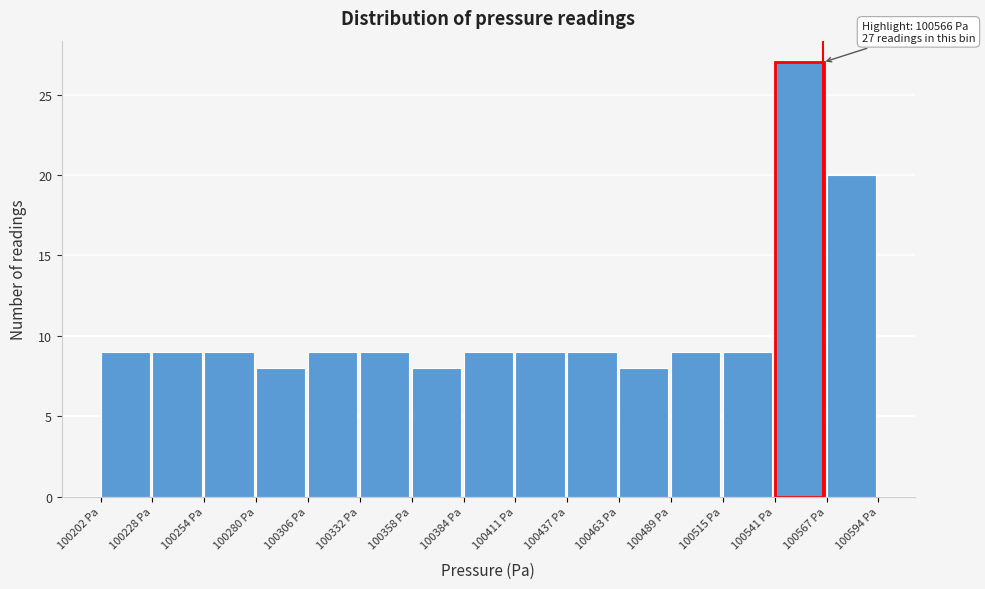

Over which range of the x-axis is the bar tallest?

100540 to 100570